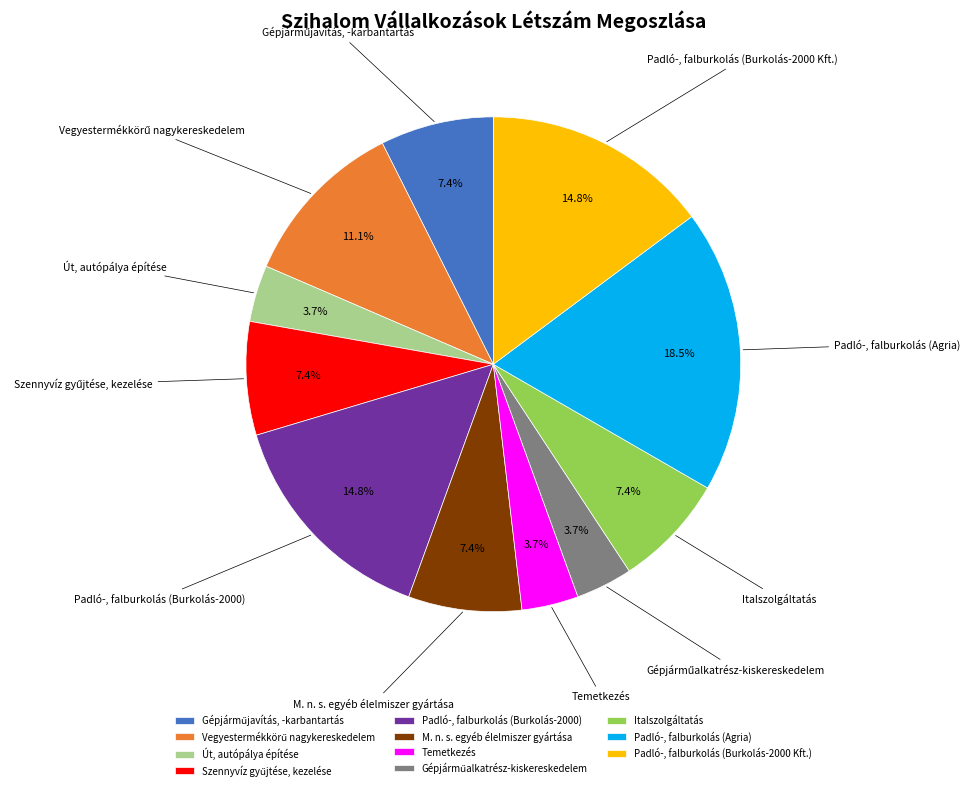

What is the ratio of the value at M. n. s. egyéb élelmiszer gyártása to the value at Italszolgáltatás?

1.0